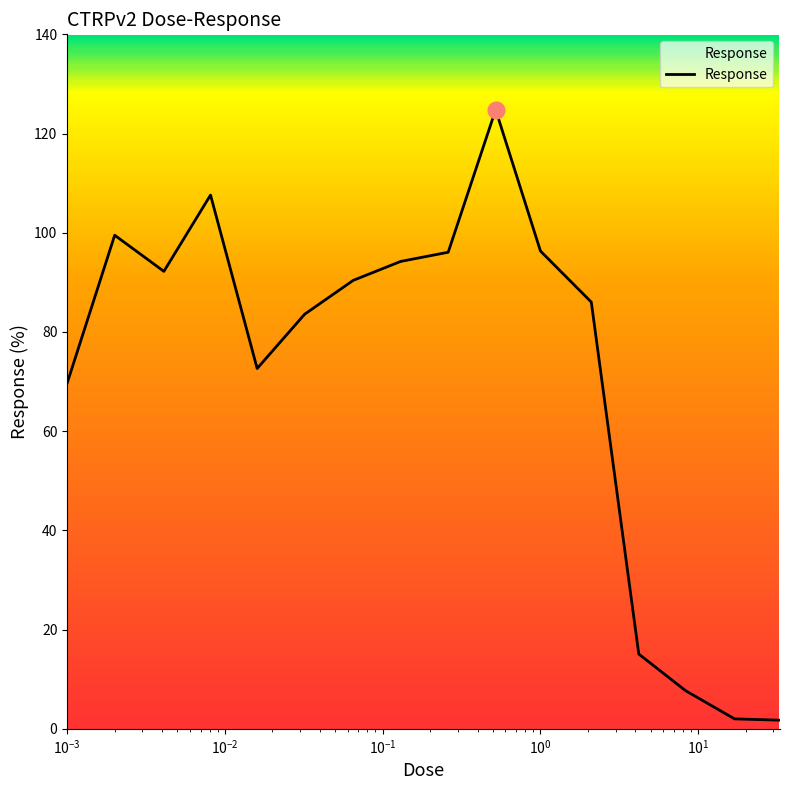

What is the maximum value shown in the chart?

124.8